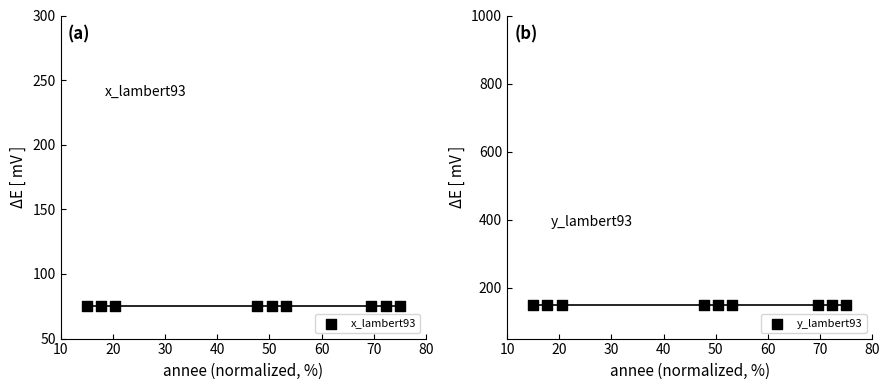

Is the value of x_lambert93 at 60 greater than the value of y_lambert93 at 80?

No